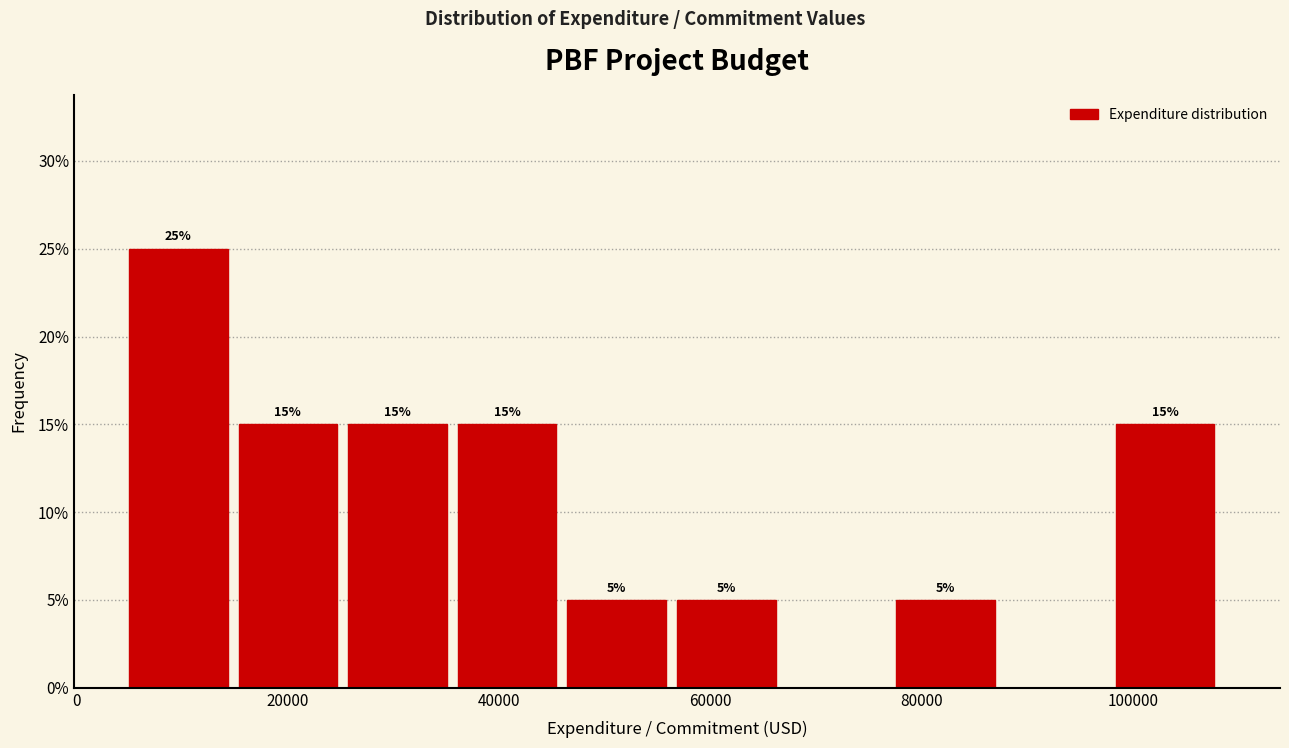

Over which range of the x-axis is the bar tallest?

6000 to 16000